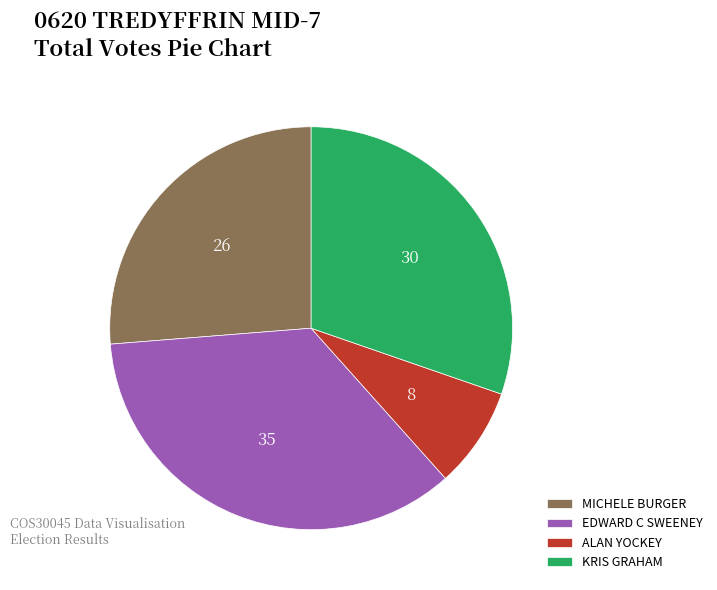

Is the sum of MICHELE BURGER and KRIS GRAHAM greater than half?

Yes